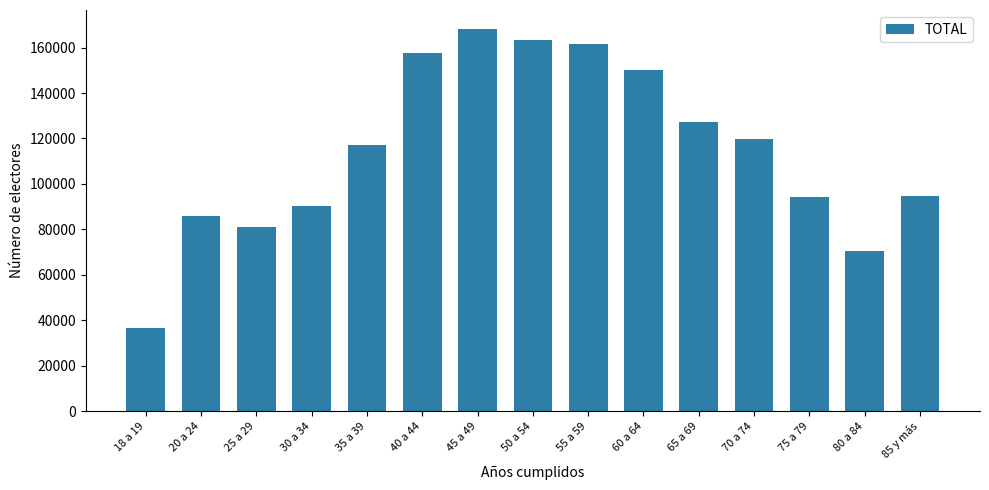

What is the label of the 12th bar from the right?

30 a 34